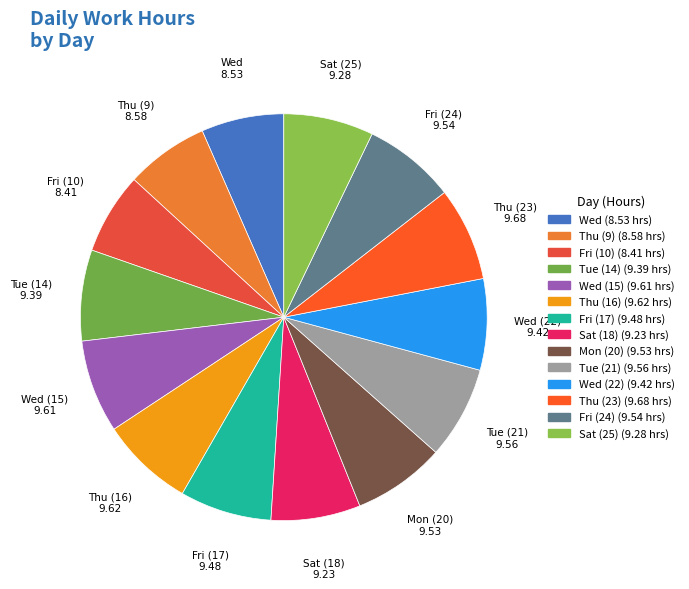

How many segments does this pie chart have?

14